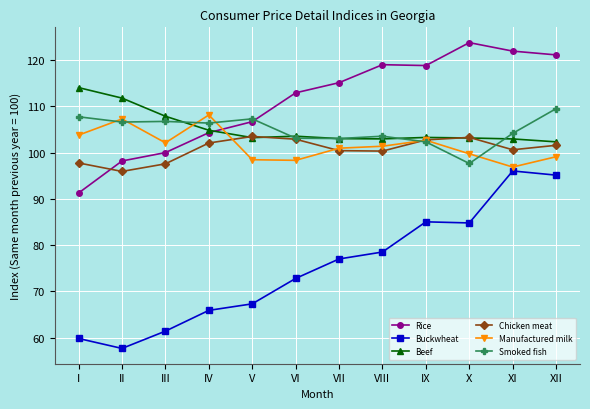

What is the value of the Smoked fish point at the 11th from the left?

104.1